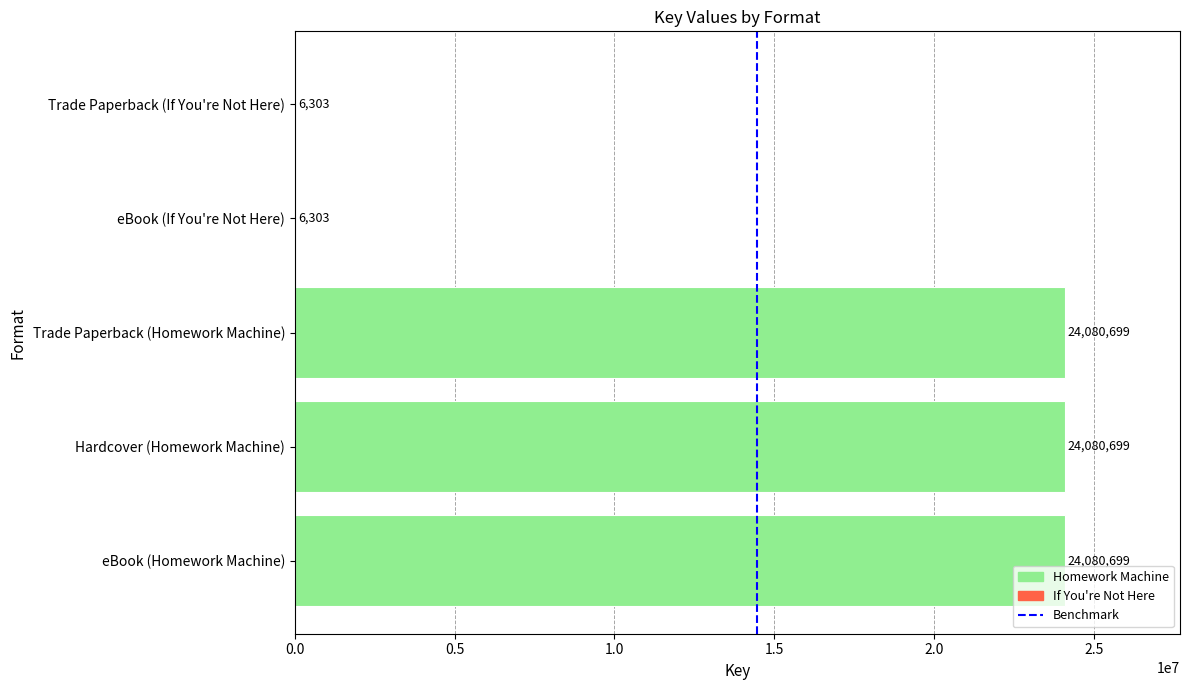

Is it true that the value at Trade Paperback (Homework Machine) is 24080699?

True